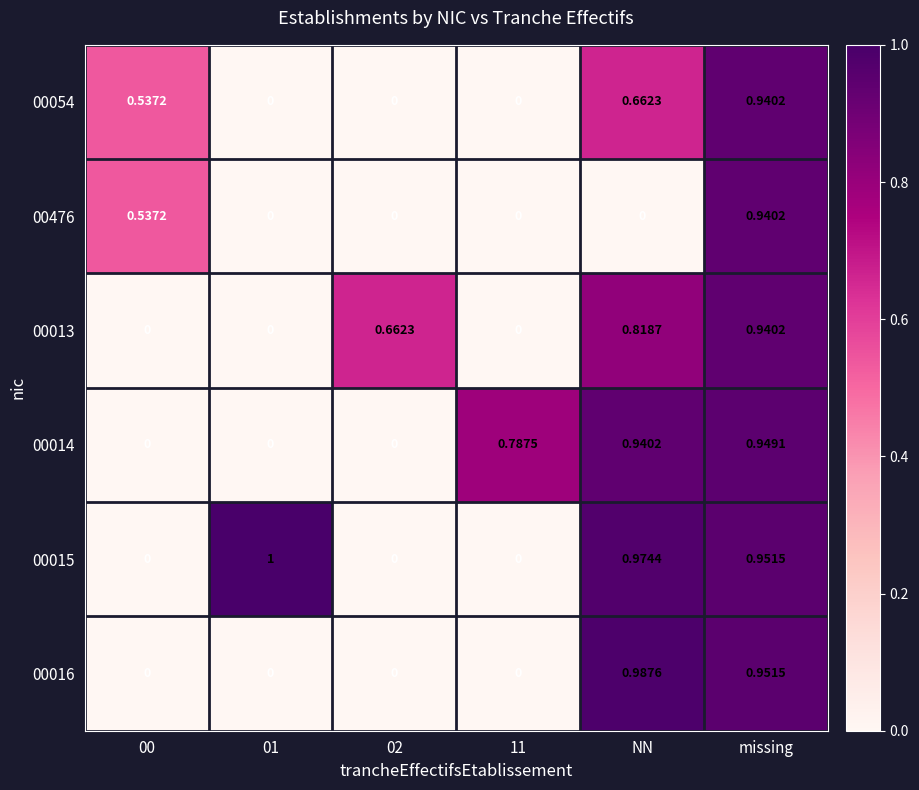

Is the value of 00054 at NN greater than the value of 00015 at 02?

Yes